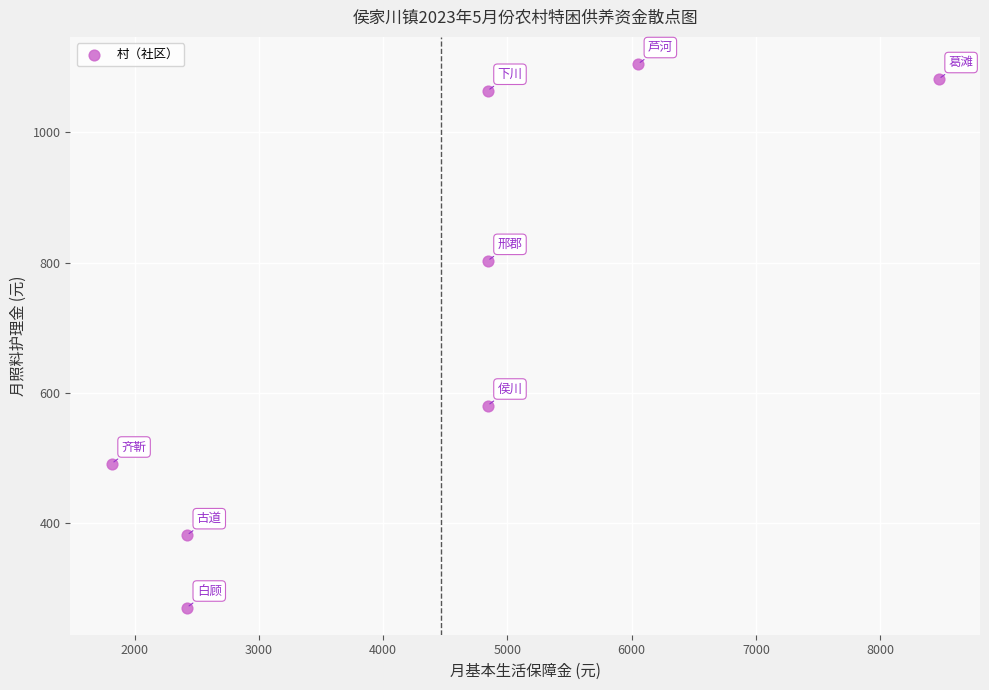

What is the range of X values (max minus min)?

6655